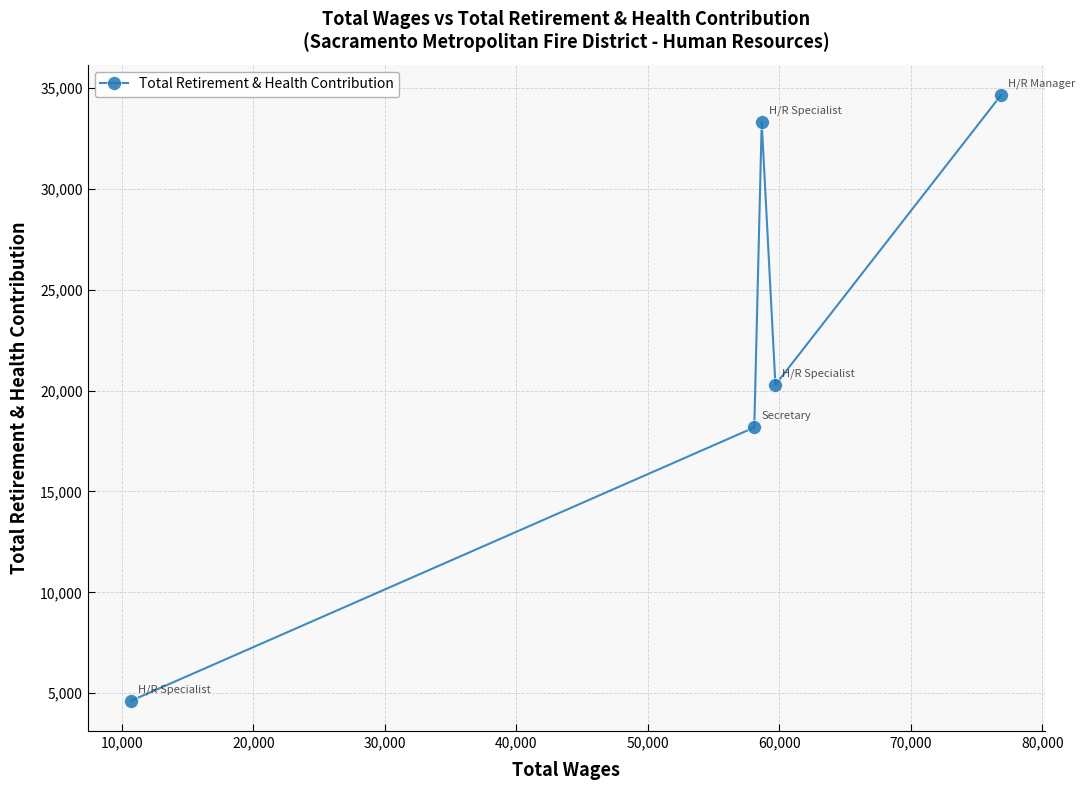

What is the smallest value displayed?

4630